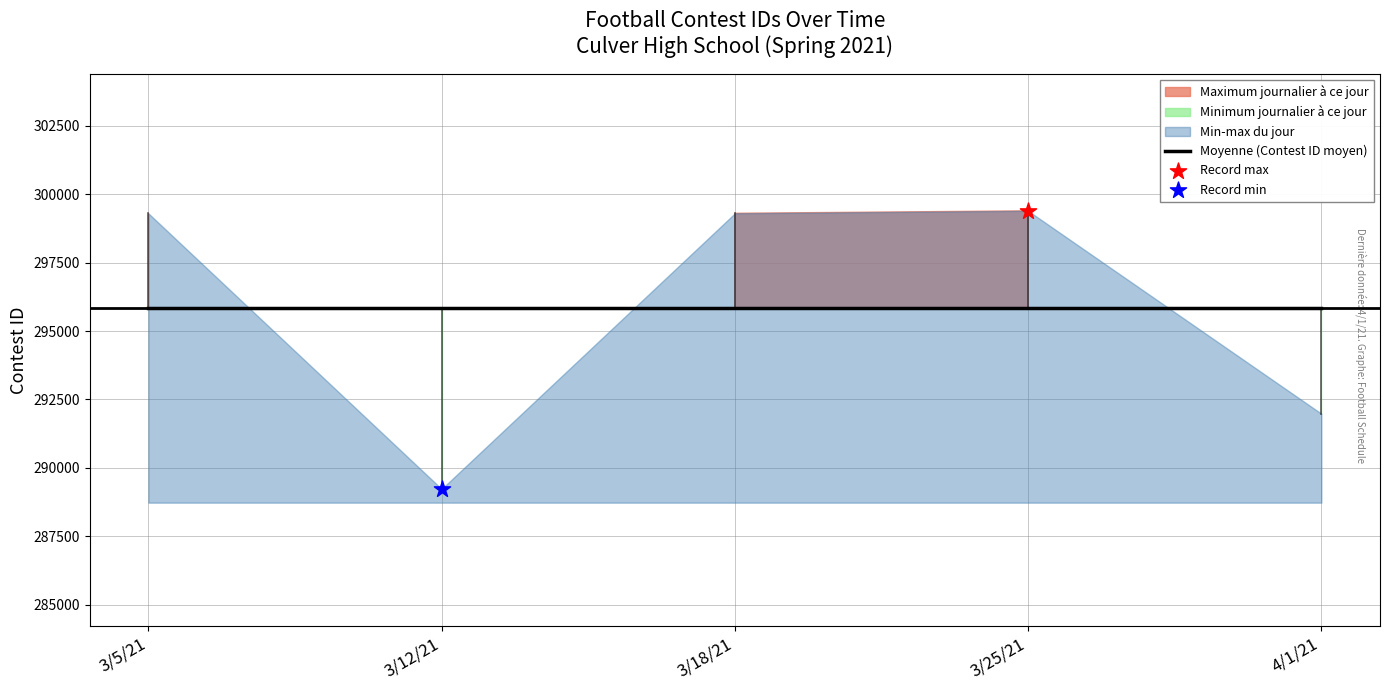

Between 3/5/21 and 3/25/21, which is larger?

3/25/21